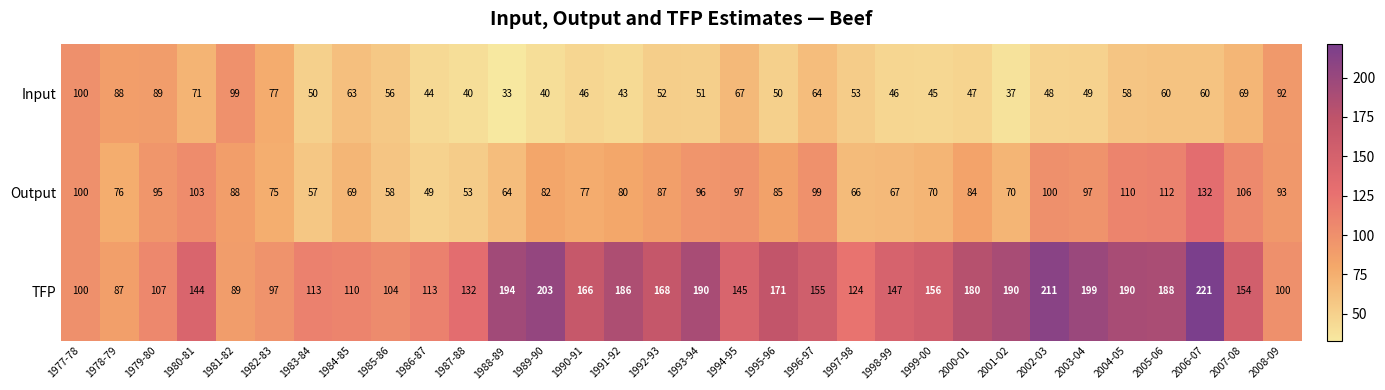

What is the difference between the maximum and minimum values in the Output series?

83